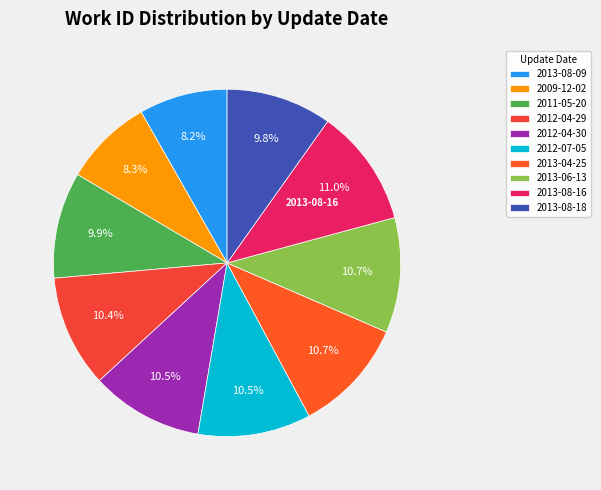

Does 2013-08-18 account for over 50% of the chart?

No